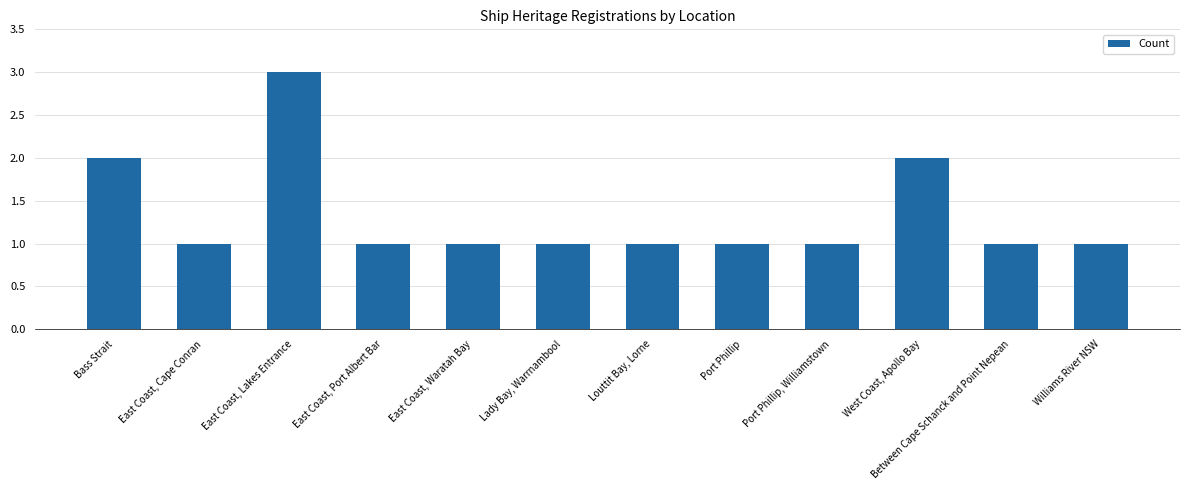

What is the maximum value shown in the chart?

3